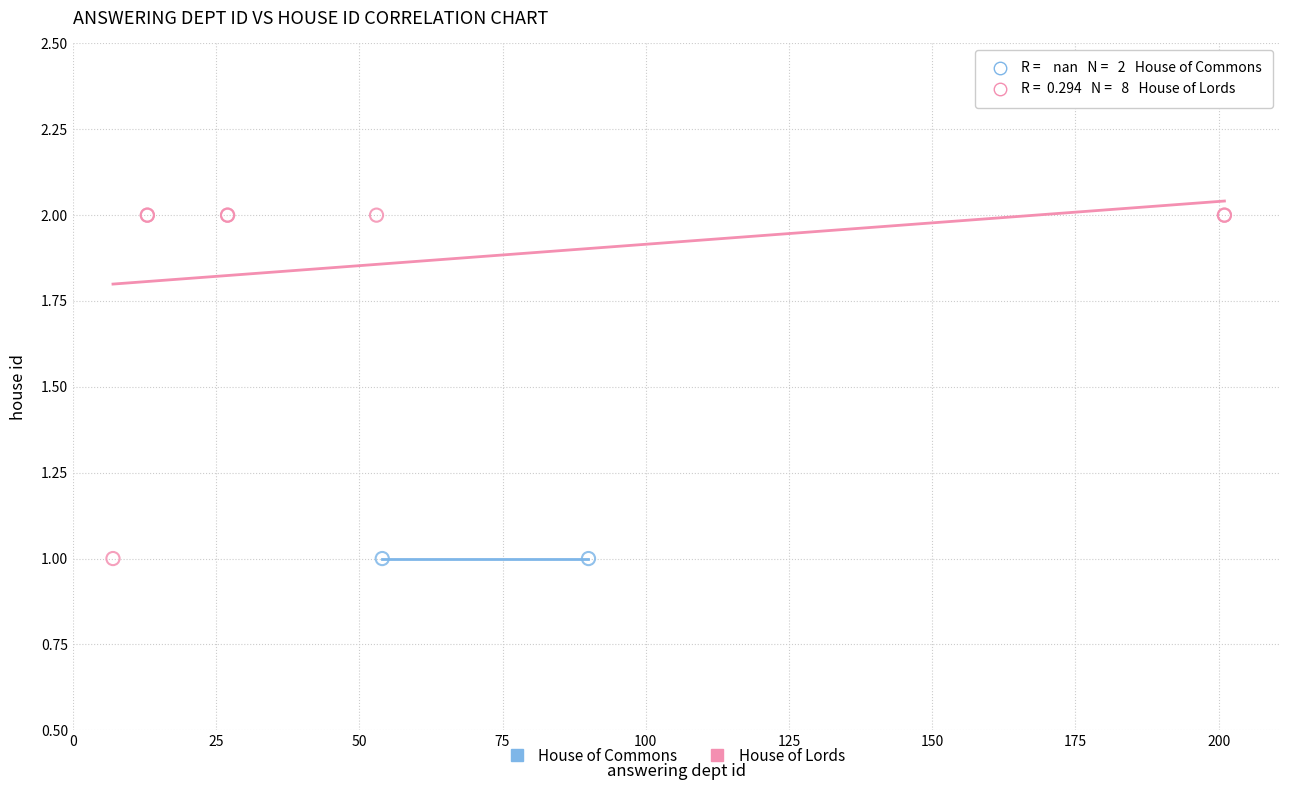

What are all the series names shown in the legend?

House of Commons, House of Lords